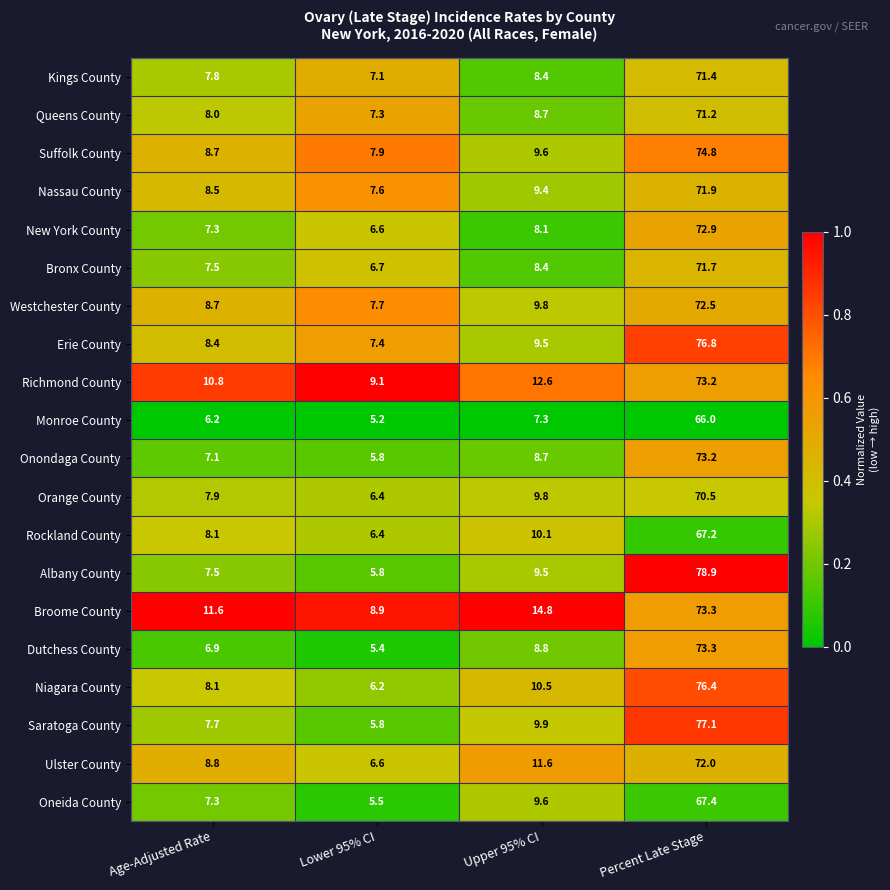

What is the difference between the maximum and minimum values in the Niagara County series?

70.2